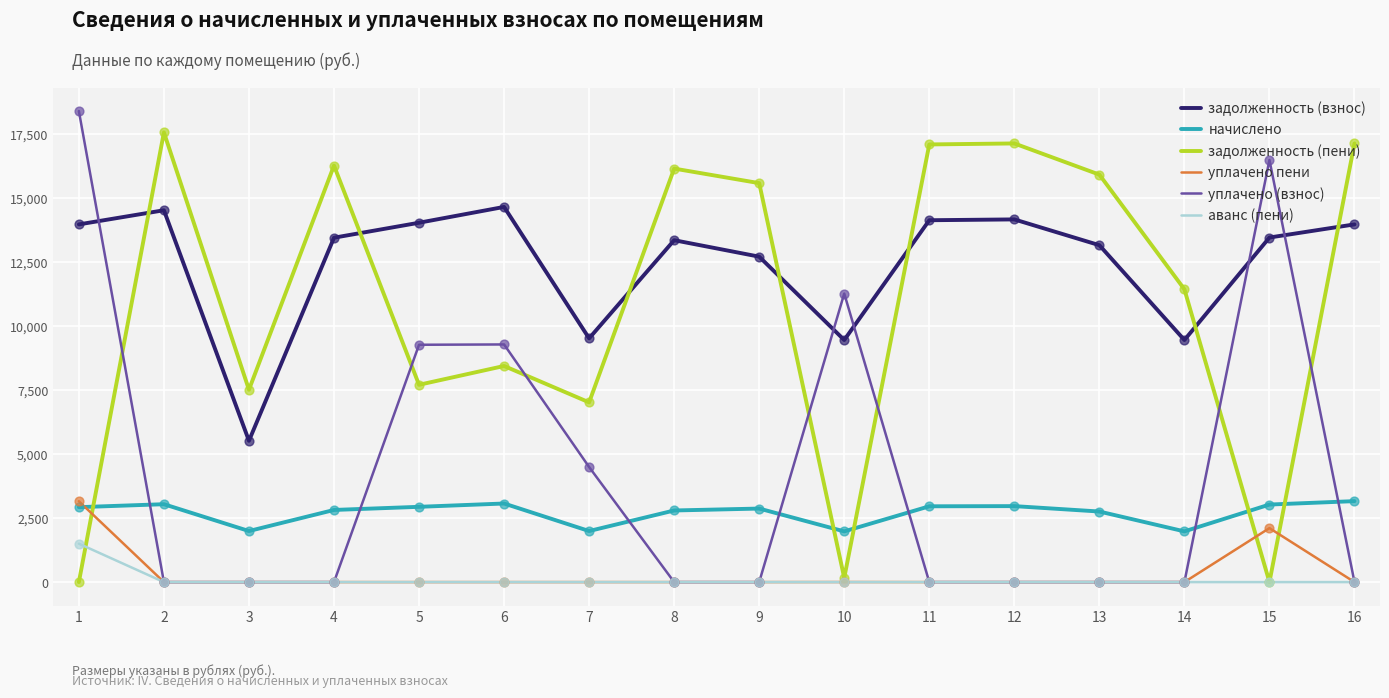

What are all the series names shown in the legend?

задолженность (взнос), начислено, задолженность (пени), уплачено пени, уплачено (взнос), аванс (пени)